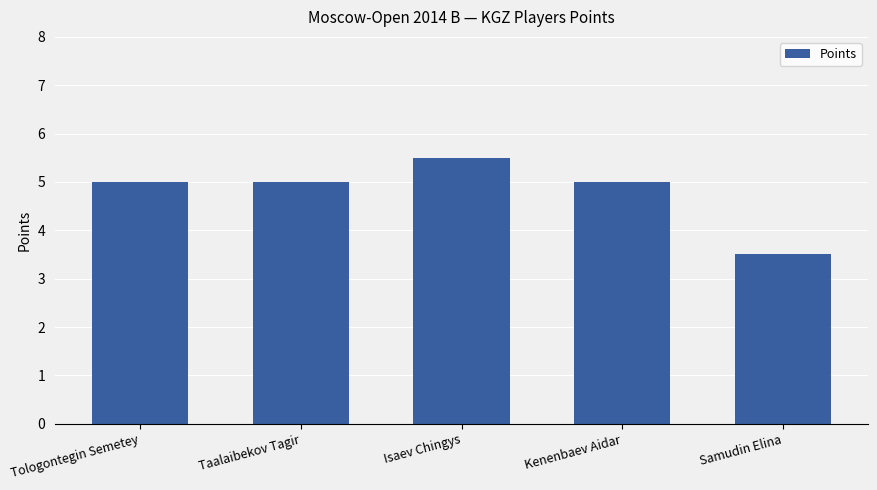

Reading left to right, transcribe all the data shown in this chart.

5.0	5.0	5.5	5.0	3.5